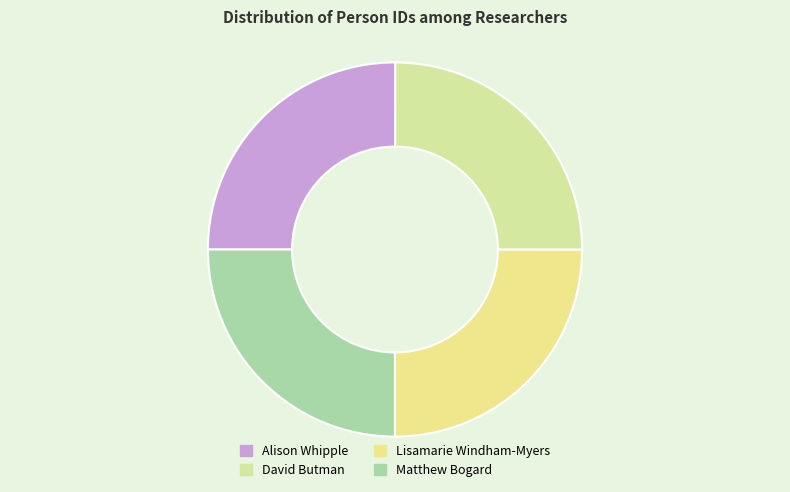

How many slices are in this pie chart?

4